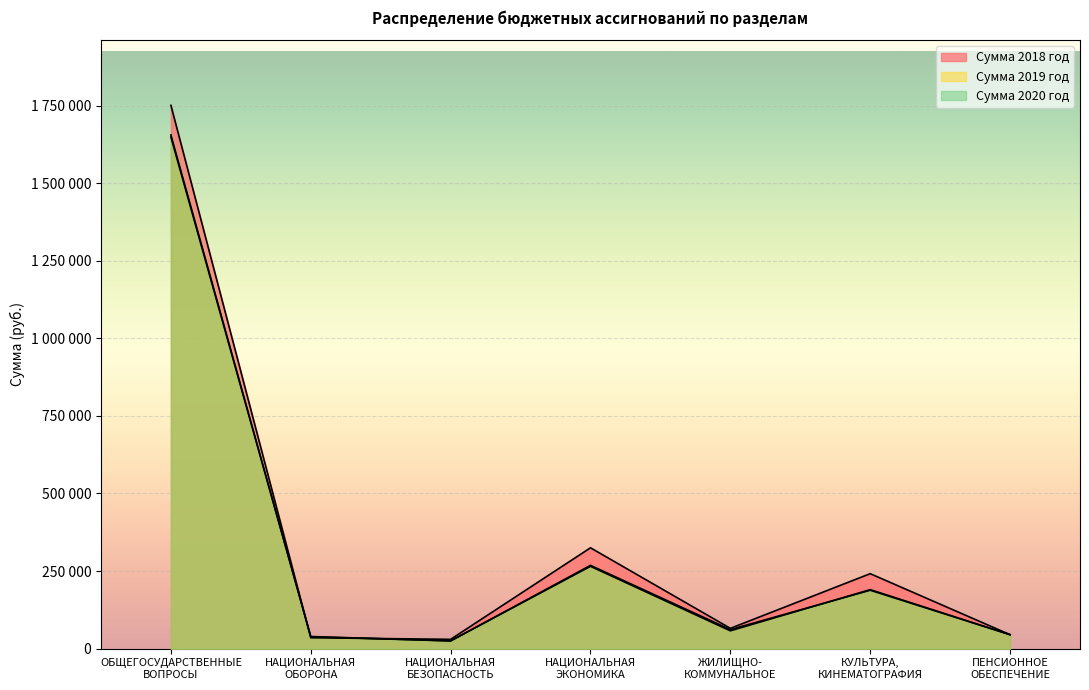

Reading right to left, extract all data points from this chart.

Сумма 2018 год: ПЕНСИОННОЕ
ОБЕСПЕЧЕНИЕ=45000.0	КУЛЬТУРА,
КИНЕМАТОГРАФИЯ=241600.0	ЖИЛИЩНО-
КОММУНАЛЬНОЕ=65400.0	НАЦИОНАЛЬНАЯ
ЭКОНОМИКА=325000.0	НАЦИОНАЛЬНАЯ
БЕЗОПАСНОСТЬ=30000.0	НАЦИОНАЛЬНАЯ
ОБОРОНА=35100.0	ОБЩЕГОСУДАРСТВЕННЫЕ
ВОПРОСЫ=1750800.0
Сумма 2019 год: ПЕНСИОННОЕ
ОБЕСПЕЧЕНИЕ=45000.0	КУЛЬТУРА,
КИНЕМАТОГРАФИЯ=190130.0	ЖИЛИЩНО-
КОММУНАЛЬНОЕ=57400.0	НАЦИОНАЛЬНАЯ
ЭКОНОМИКА=265260.3	НАЦИОНАЛЬНАЯ
БЕЗОПАСНОСТЬ=25000.0	НАЦИОНАЛЬНАЯ
ОБОРОНА=38100.0	ОБЩЕГОСУДАРСТВЕННЫЕ
ВОПРОСЫ=1655730.3
Сумма 2020 год: ПЕНСИОННОЕ
ОБЕСПЕЧЕНИЕ=45000.0	КУЛЬТУРА,
КИНЕМАТОГРАФИЯ=188300.0	ЖИЛИЩНО-
КОММУНАЛЬНОЕ=61400.0	НАЦИОНАЛЬНАЯ
ЭКОНОМИКА=268364.7	НАЦИОНАЛЬНАЯ
БЕЗОПАСНОСТЬ=25000.0	НАЦИОНАЛЬНАЯ
ОБОРОНА=39100.0	ОБЩЕГОСУДАРСТВЕННЫЕ
ВОПРОСЫ=1648637.0